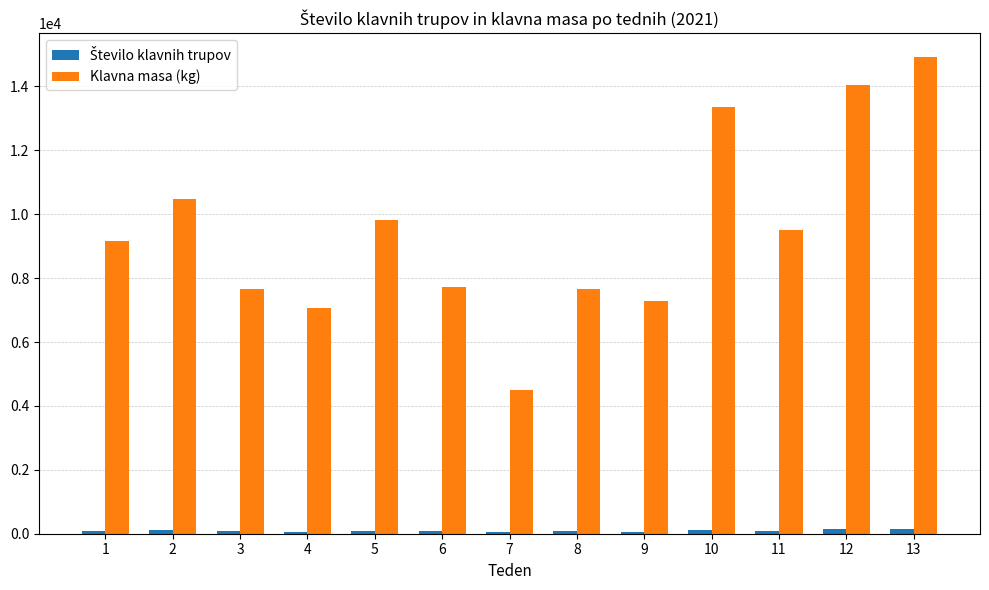

The value of Klavna masa (kg) at 13 is 20643. True or false?

False